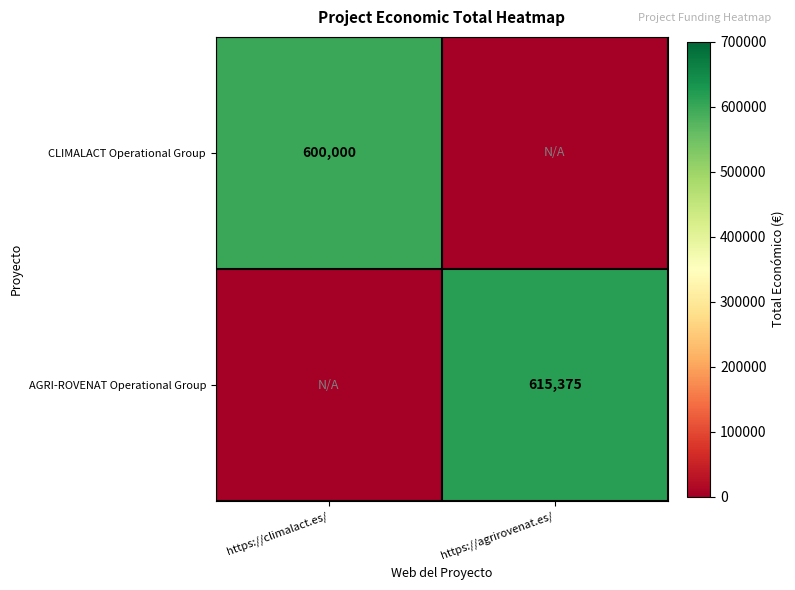

True or false: AGRI-ROVENAT Operational Group has a value of 936677 at https://agrirovenat.es/.

False